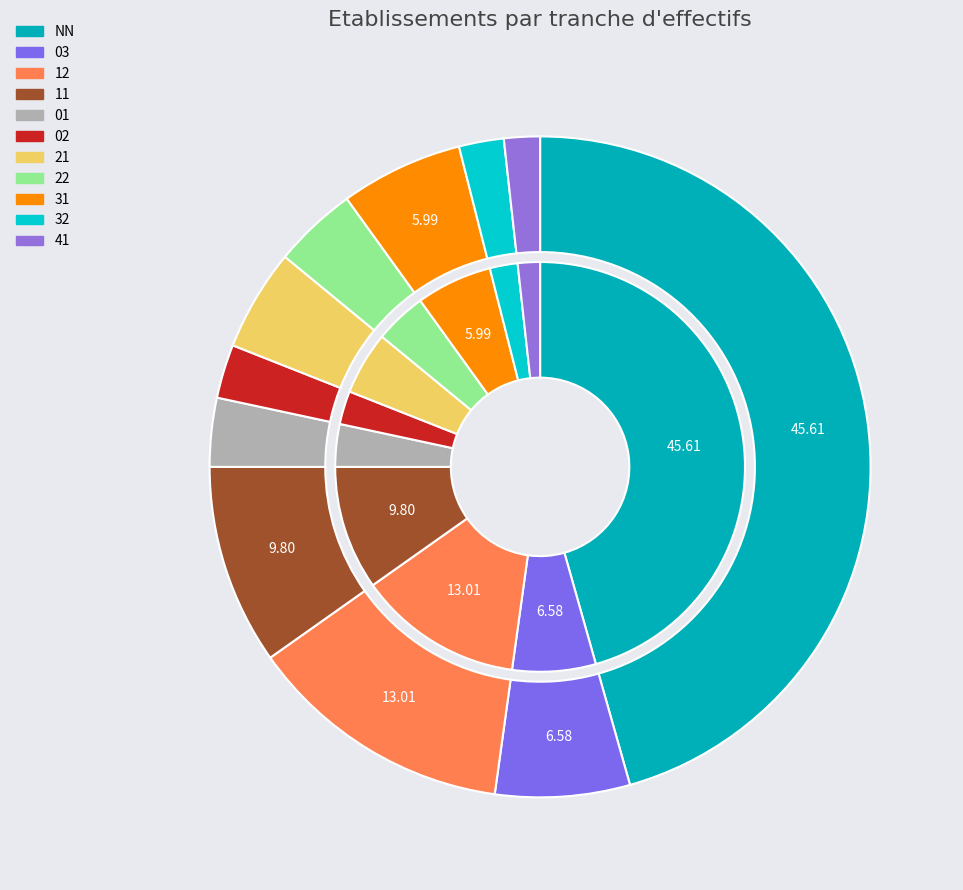

What is the total percentage of 41 and 11?

11.5%